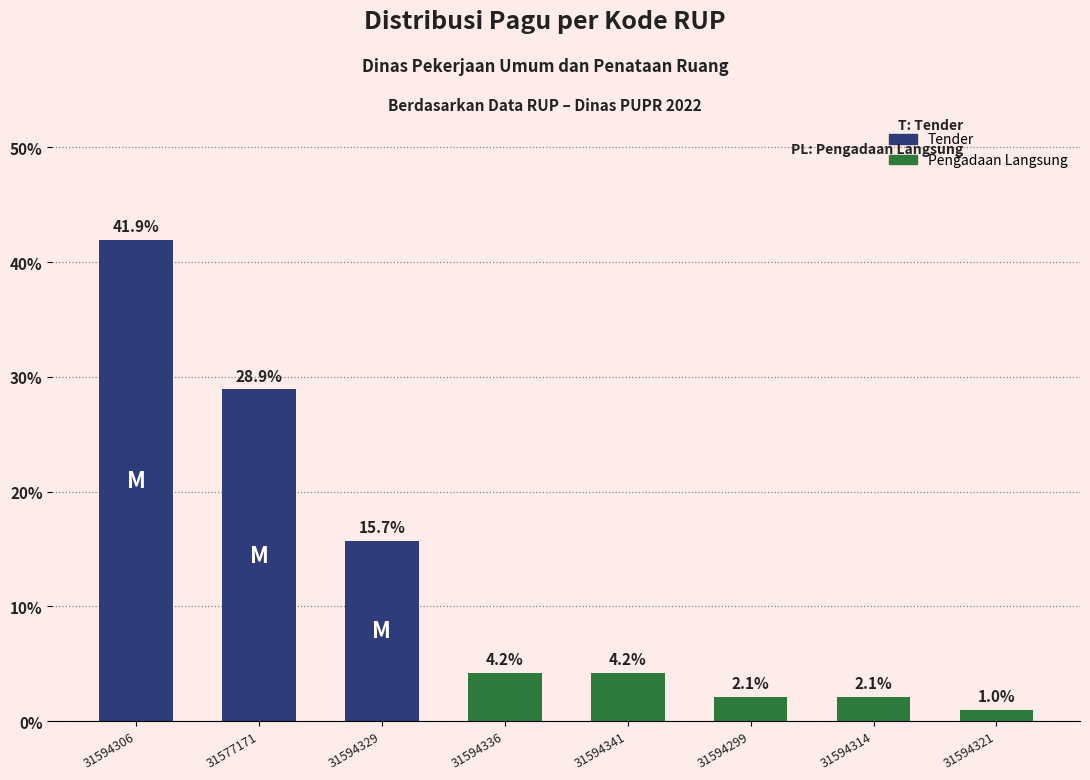

What is the maximum value shown in the chart?

41.9